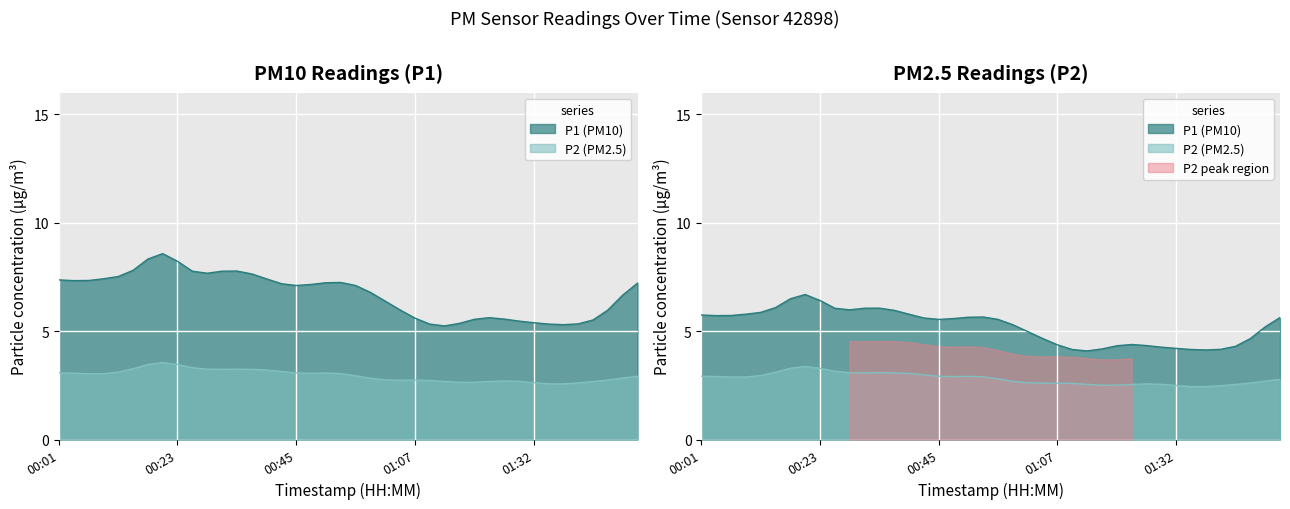

In P1, how many points are lower than both neighbors (excluding endpoints)?

12